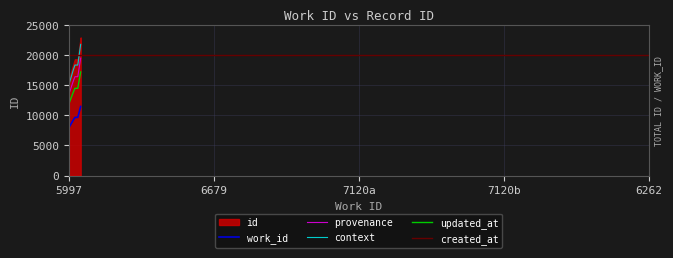

How many values exceed 19290?

2